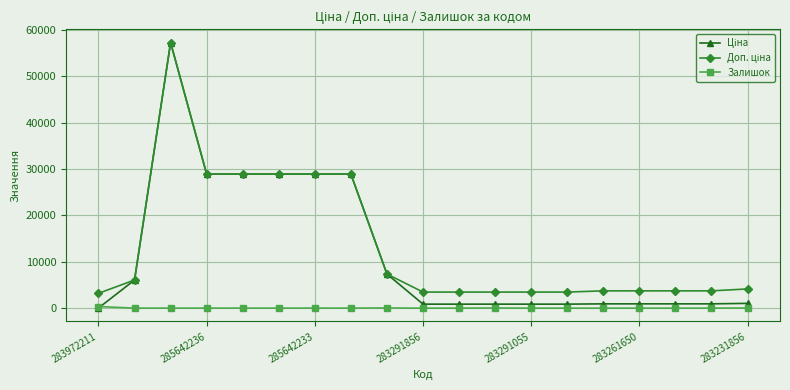

How many series are shown in this chart?

3